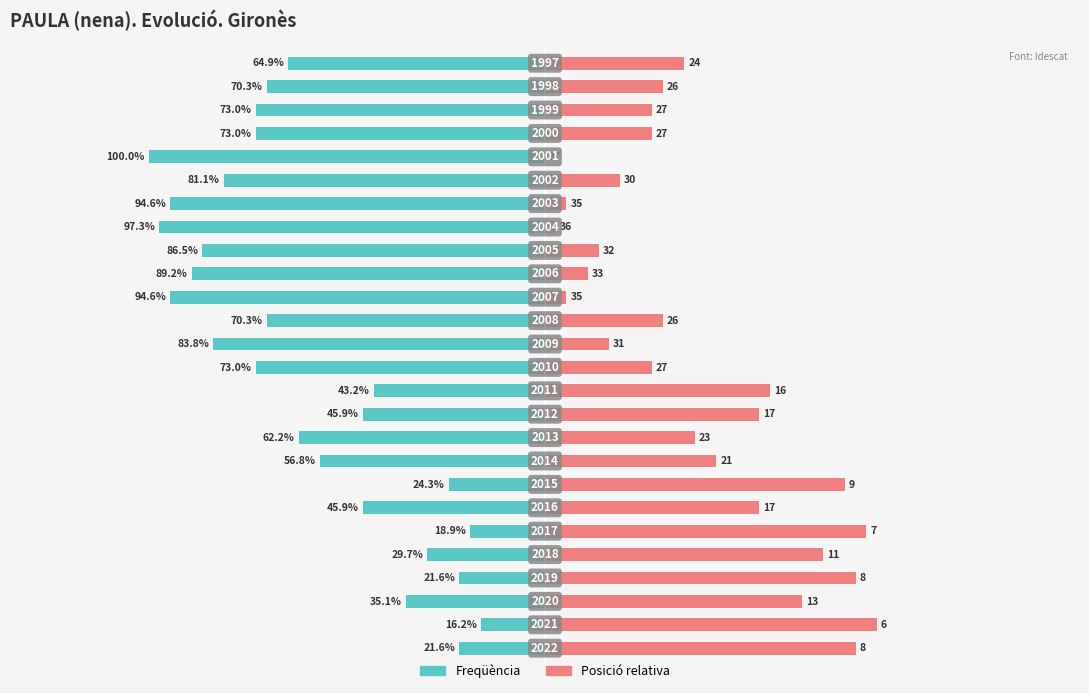

True or false: Freqüència has a value of -1.1 at 14.

False